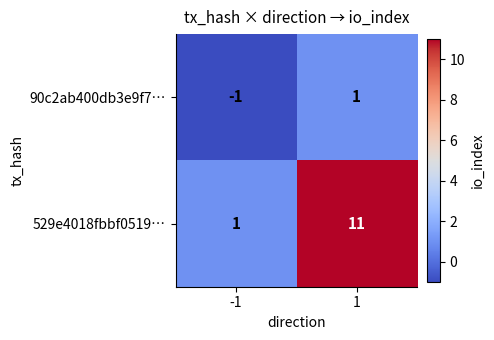

What is the greatest value displayed?

11